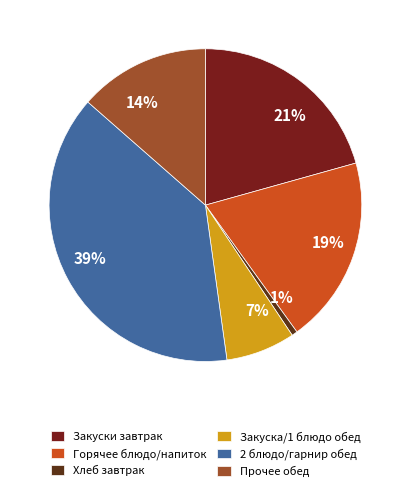

Is there any slice that represents more than half of the pie?

No